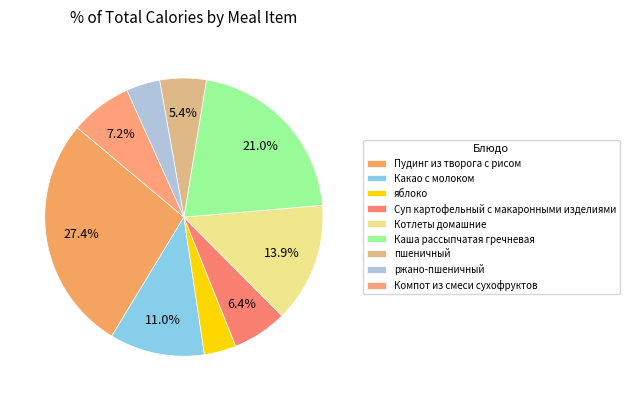

What percentage is the яблоко slice, to the nearest percent?

4%